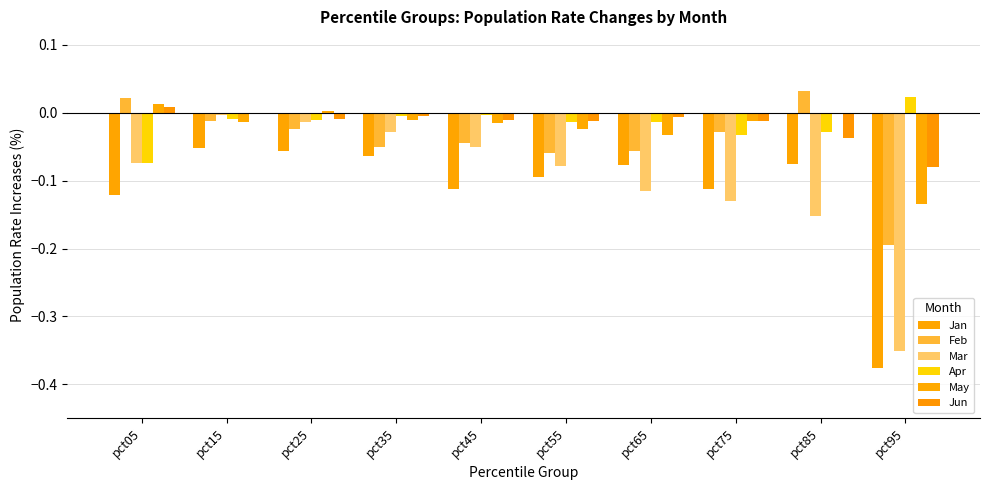

List the labels in order of Jan value, largest first.

pct15, pct25, pct35, pct85, pct65, pct55, pct75, pct45, pct05, pct95